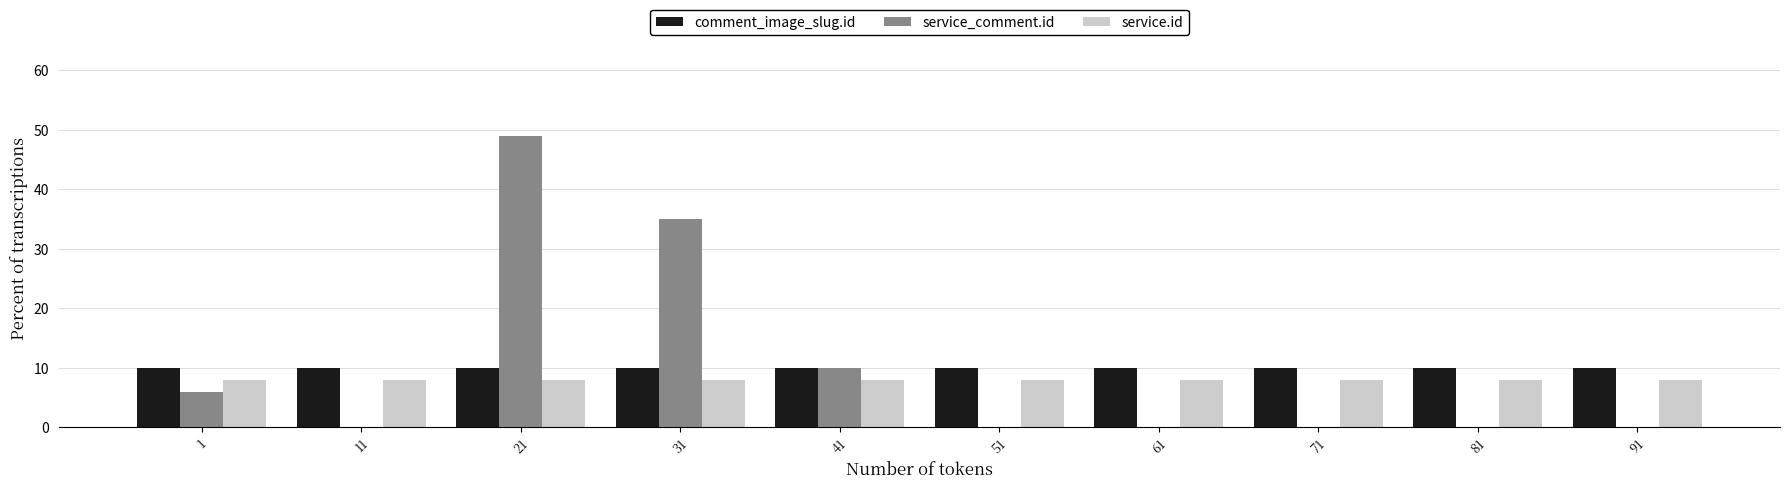

Reading left to right, list all the values displayed in this chart.

comment_image_slug.id: 1=10	11=10	21=10	31=10	41=10	51=10	61=10	71=10	81=10	91=10
service_comment.id: 1=6	11=0	21=49	31=35	41=10	51=0	61=0	71=0	81=0	91=0
service.id: 1=8	11=8	21=8	31=8	41=8	51=8	61=8	71=8	81=8	91=8